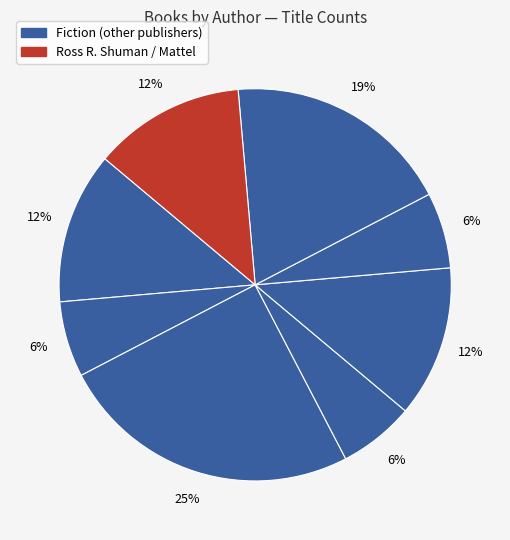

Is there a majority slice in this chart?

No